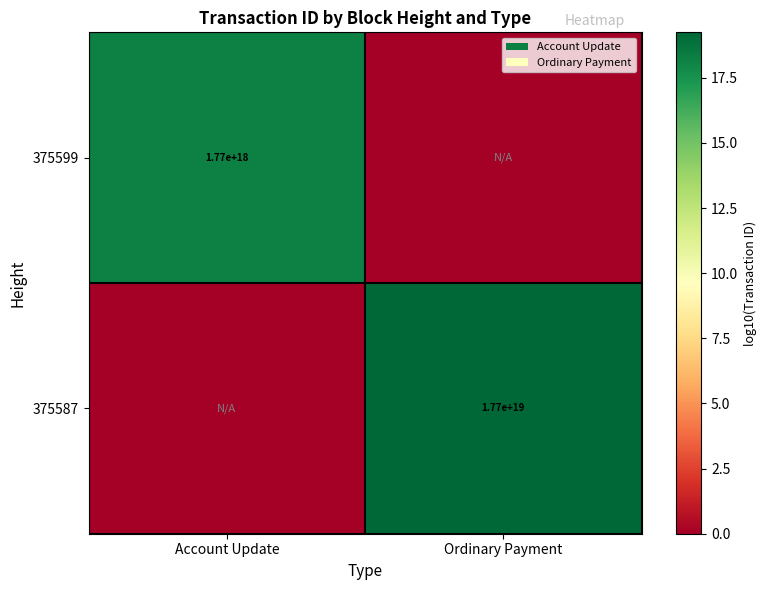

The value of 375599 at Account Update is 1132283666075930368. True or false?

False